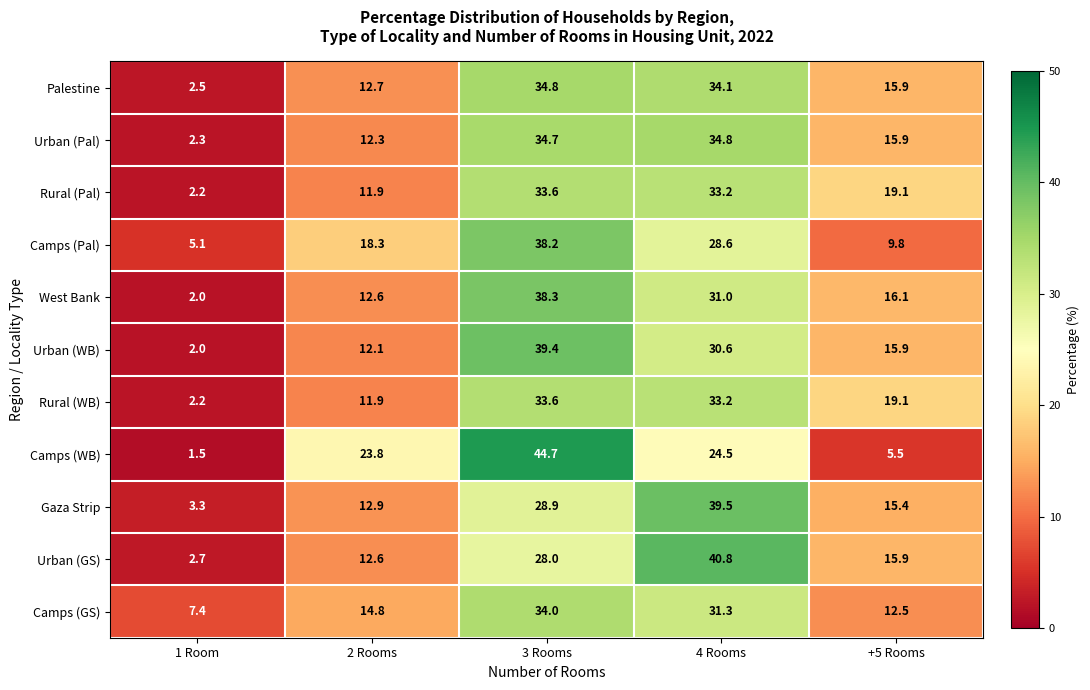

Read the Urban (Pal) value at 3 Rooms.

34.7